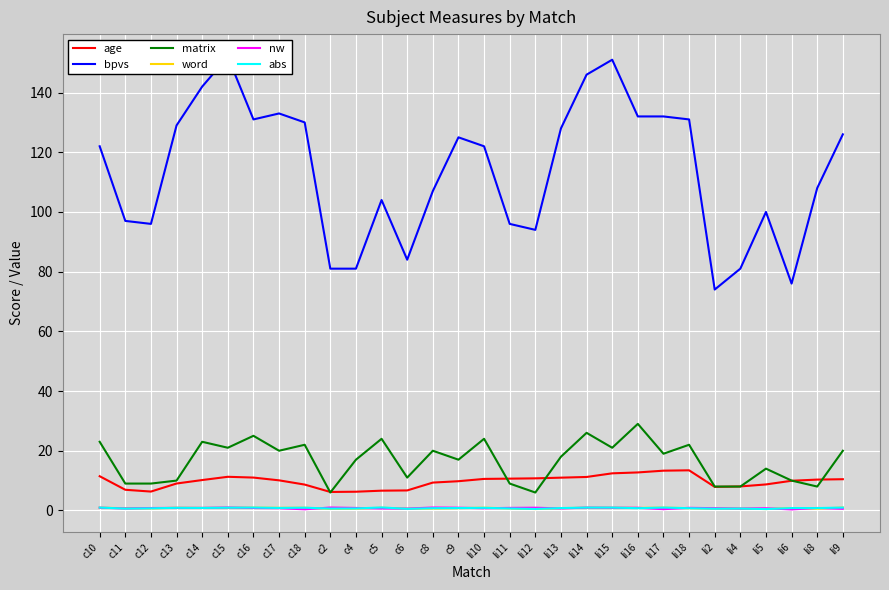

Reading right to left, extract all data points from this chart.

age: li9=10.5	li8=10.3	li6=9.9	li5=8.7	li4=8.0	li2=7.9	li18=13.4	li17=13.3	li16=12.7	li15=12.4	li14=11.2	li13=11.0	li12=10.8	li11=10.7	li10=10.6	c9=9.8	c8=9.3	c6=6.7	c5=6.6	c4=6.3	c2=6.2	c18=8.7	c17=10.1	c16=11.0	c15=11.3	c14=10.2	c13=9.0	c12=6.3	c11=6.9	c10=11.5
bpvs: li9=126.0	li8=108.0	li6=76.0	li5=100.0	li4=81.0	li2=74.0	li18=131.0	li17=132.0	li16=132.0	li15=151.0	li14=146.0	li13=128.0	li12=94.0	li11=96.0	li10=122.0	c9=125.0	c8=107.0	c6=84.0	c5=104.0	c4=81.0	c2=81.0	c18=130.0	c17=133.0	c16=131.0	c15=152.0	c14=142.0	c13=129.0	c12=96.0	c11=97.0	c10=122.0
matrix: li9=20.0	li8=8.0	li6=10.0	li5=14.0	li4=8.0	li2=8.0	li18=22.0	li17=19.0	li16=29.0	li15=21.0	li14=26.0	li13=18.0	li12=6.0	li11=9.0	li10=24.0	c9=17.0	c8=20.0	c6=11.0	c5=24.0	c4=17.0	c2=6.0	c18=22.0	c17=20.0	c16=25.0	c15=21.0	c14=23.0	c13=10.0	c12=9.0	c11=9.0	c10=23.0
word: li9=1.0	li8=0.6	li6=0.8	li5=0.5	li4=0.6	li2=0.6	li18=0.8	li17=1.0	li16=0.8	li15=0.9	li14=0.9	li13=0.8	li12=0.5	li11=0.7	li10=0.9	c9=0.8	c8=0.6	c6=0.6	c5=0.9	c4=0.6	c2=0.5	c18=0.9	c17=0.9	c16=0.9	c15=0.9	c14=0.8	c13=0.9	c12=0.7	c11=0.8	c10=0.9
nw: li9=0.5	li8=0.8	li6=0.3	li5=0.7	li4=0.6	li2=0.8	li18=0.9	li17=0.4	li16=0.9	li15=0.9	li14=0.9	li13=0.7	li12=0.9	li11=0.9	li10=0.7	c9=0.9	c8=1.0	c6=0.6	c5=0.6	c4=0.8	c2=1.0	c18=0.4	c17=0.8	c16=0.8	c15=1.0	c14=0.9	c13=0.9	c12=0.8	c11=0.7	c10=0.9
abs: li9=1.0	li8=0.8	li6=0.8	li5=0.5	li4=0.6	li2=0.6	li18=0.8	li17=1.0	li16=0.8	li15=1.0	li14=1.0	li13=0.8	li12=0.5	li11=0.7	li10=0.9	c9=0.8	c8=0.8	c6=0.5	c5=1.0	c4=0.7	c2=0.6	c18=0.9	c17=0.8	c16=1.0	c15=0.9	c14=0.8	c13=0.9	c12=0.7	c11=0.6	c10=1.0